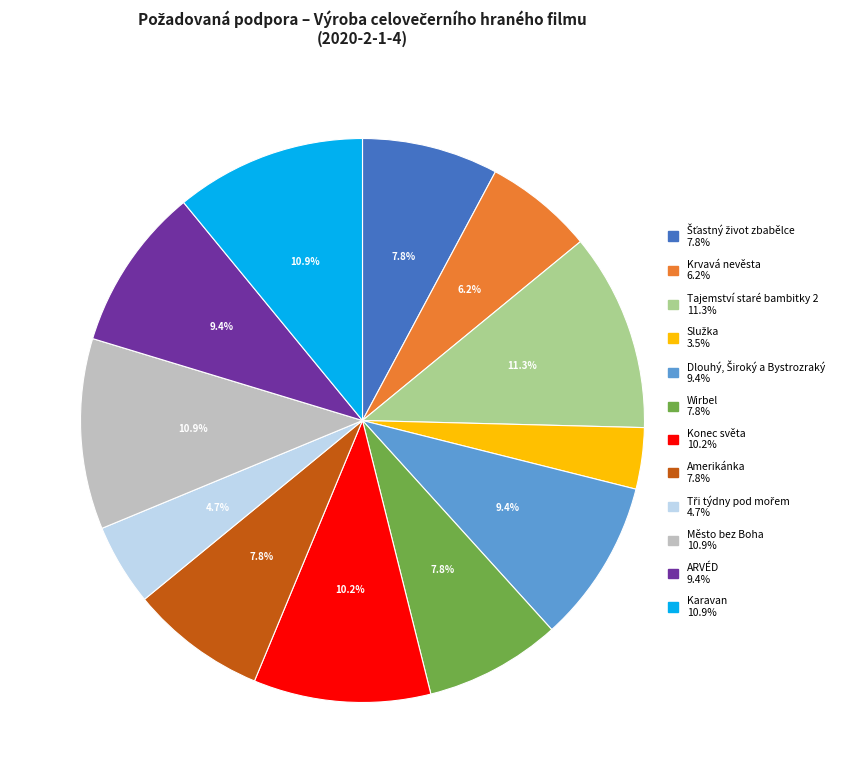

Combined, do Konec světa and Tajemství staré bambitky 2 account for over 50%?

No